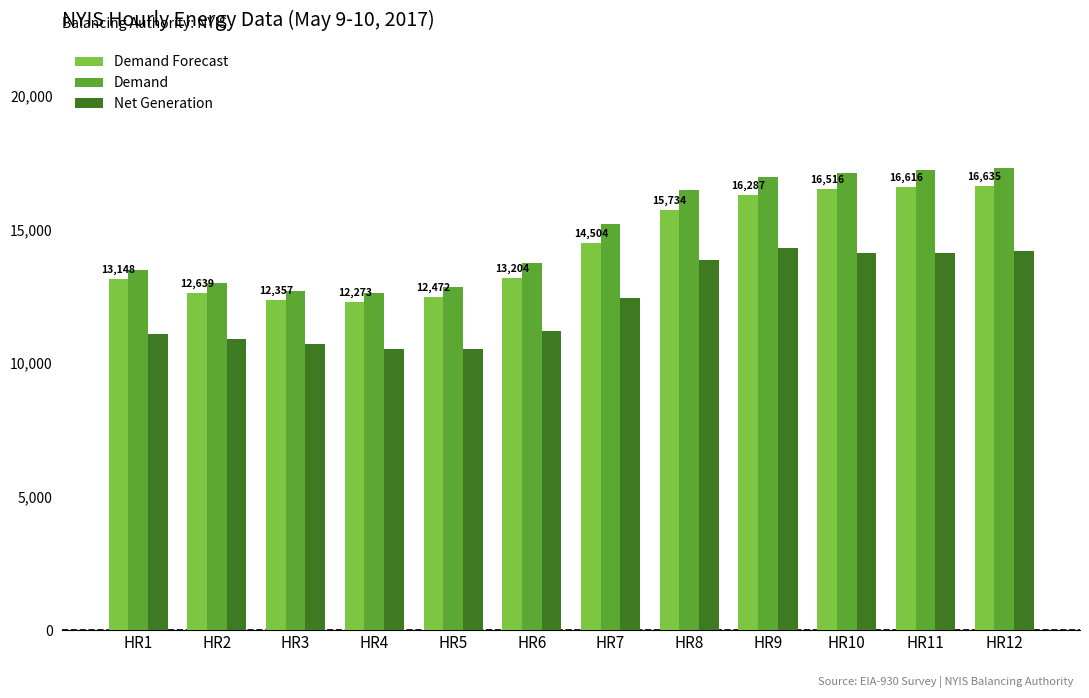

Are the bars grouped side by side (vs. stacked)?

Yes